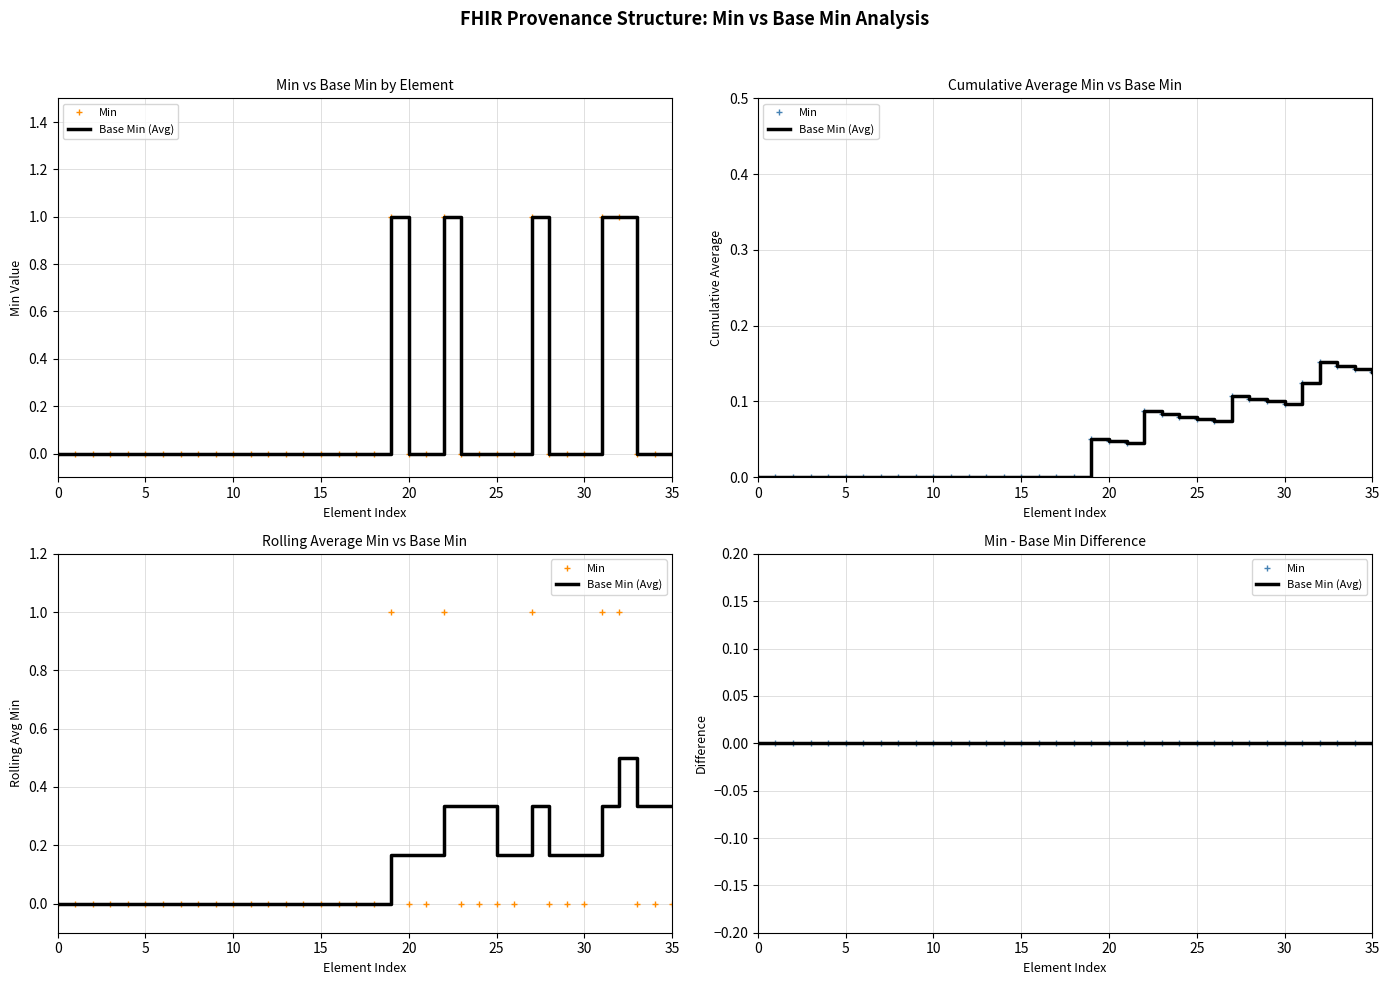

List the series in order of their peak value, highest first.

Min, Base Min